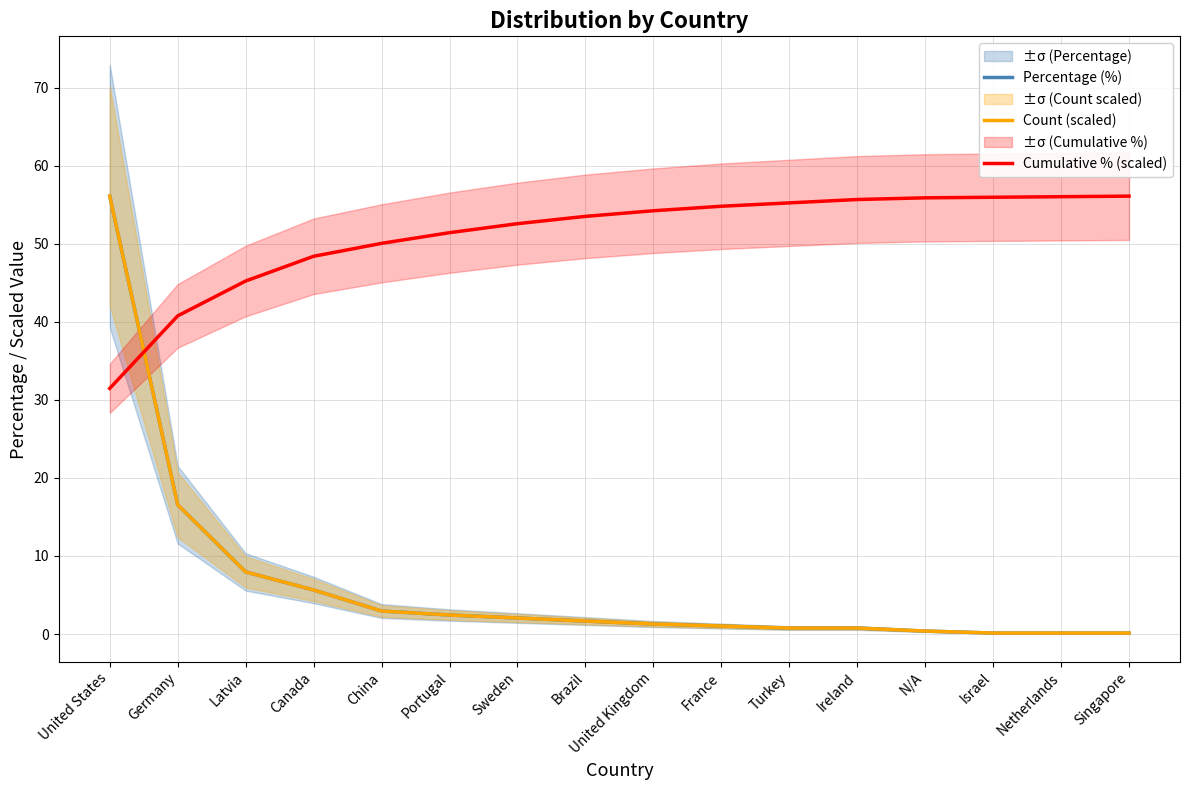

How many lines are shown in the chart?

3